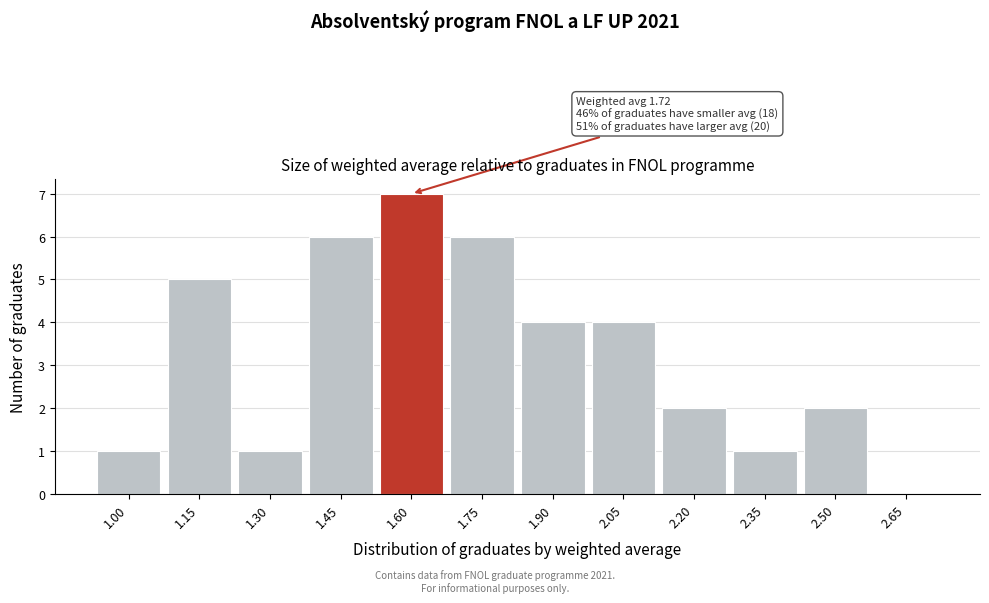

Reading left to right, what are all the values shown in this chart?

1.00=1	1.15=5	1.30=1	1.45=6	1.60=7	1.75=6	1.90=4	2.05=4	2.20=2	2.35=1	2.50=2	2.65=0